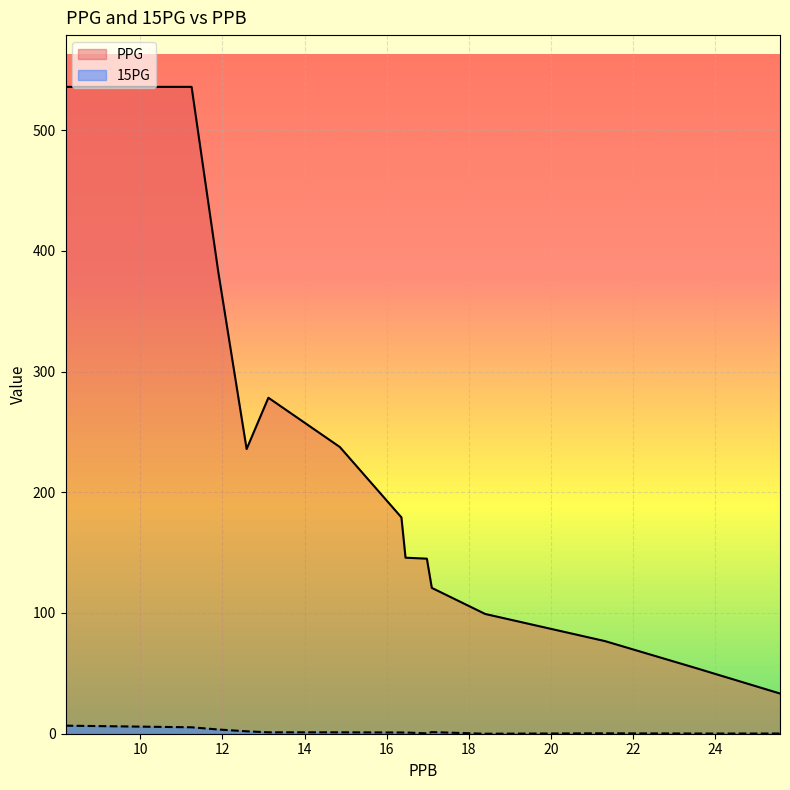

The value of 15PG at 25.58 is 0.2. True or false?

True